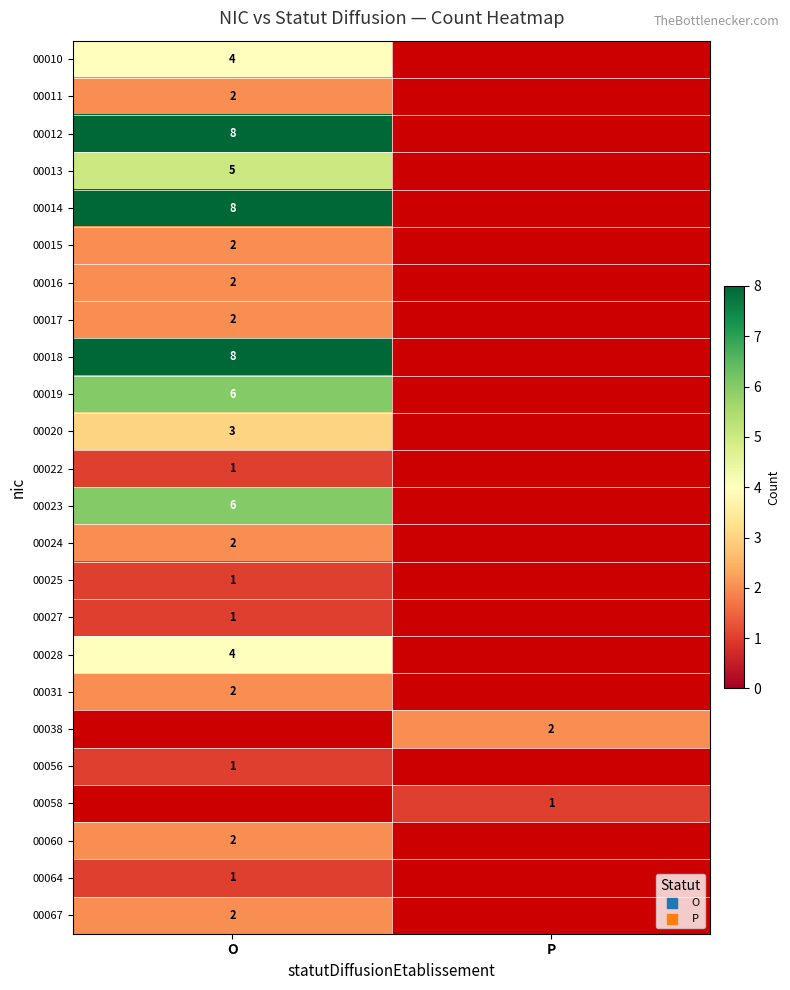

How many categories are shown in the chart?

2